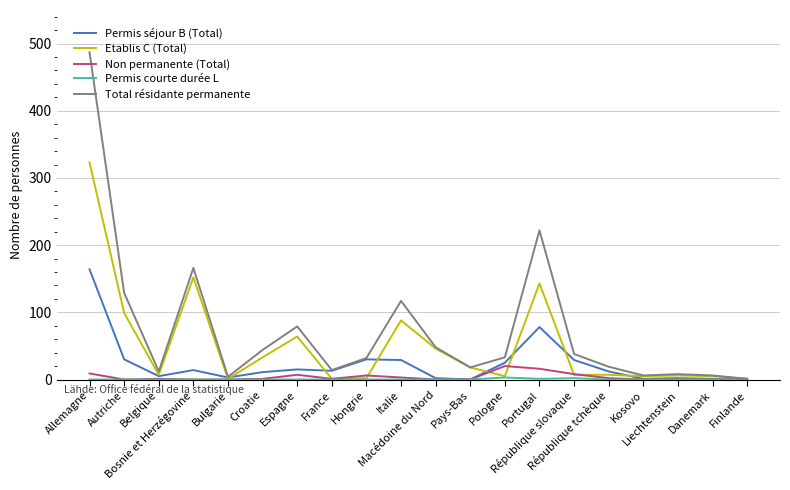

Which series has the largest range (max minus min)?

Total résidante permanente